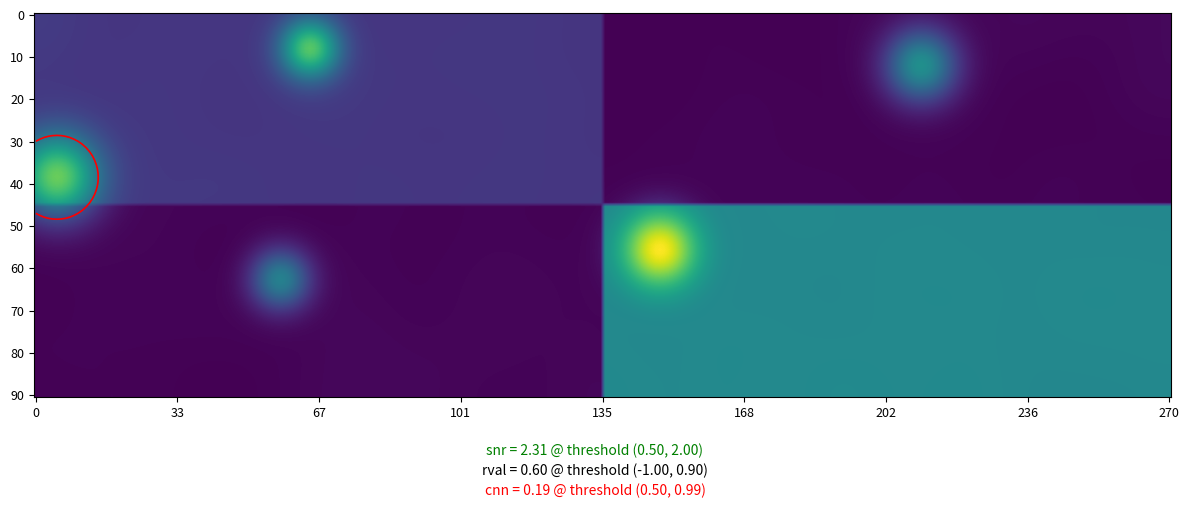

Count the number of data series in this chart.

2